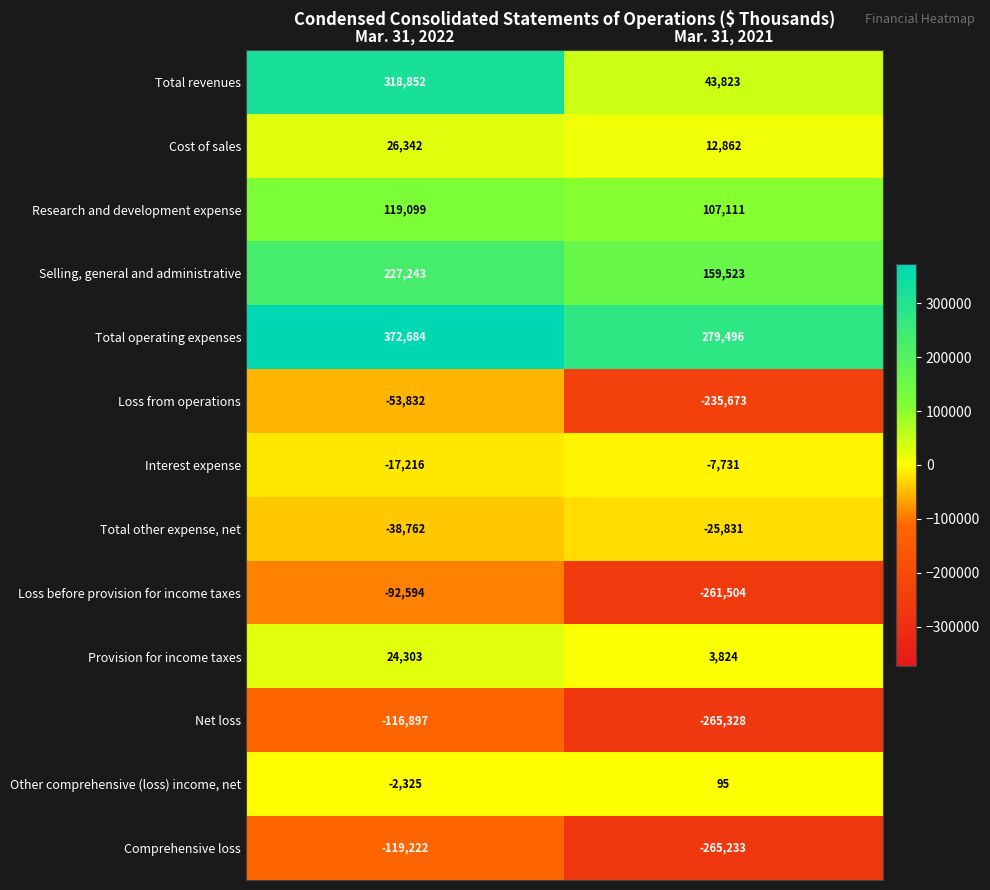

How many series are shown in this chart?

13